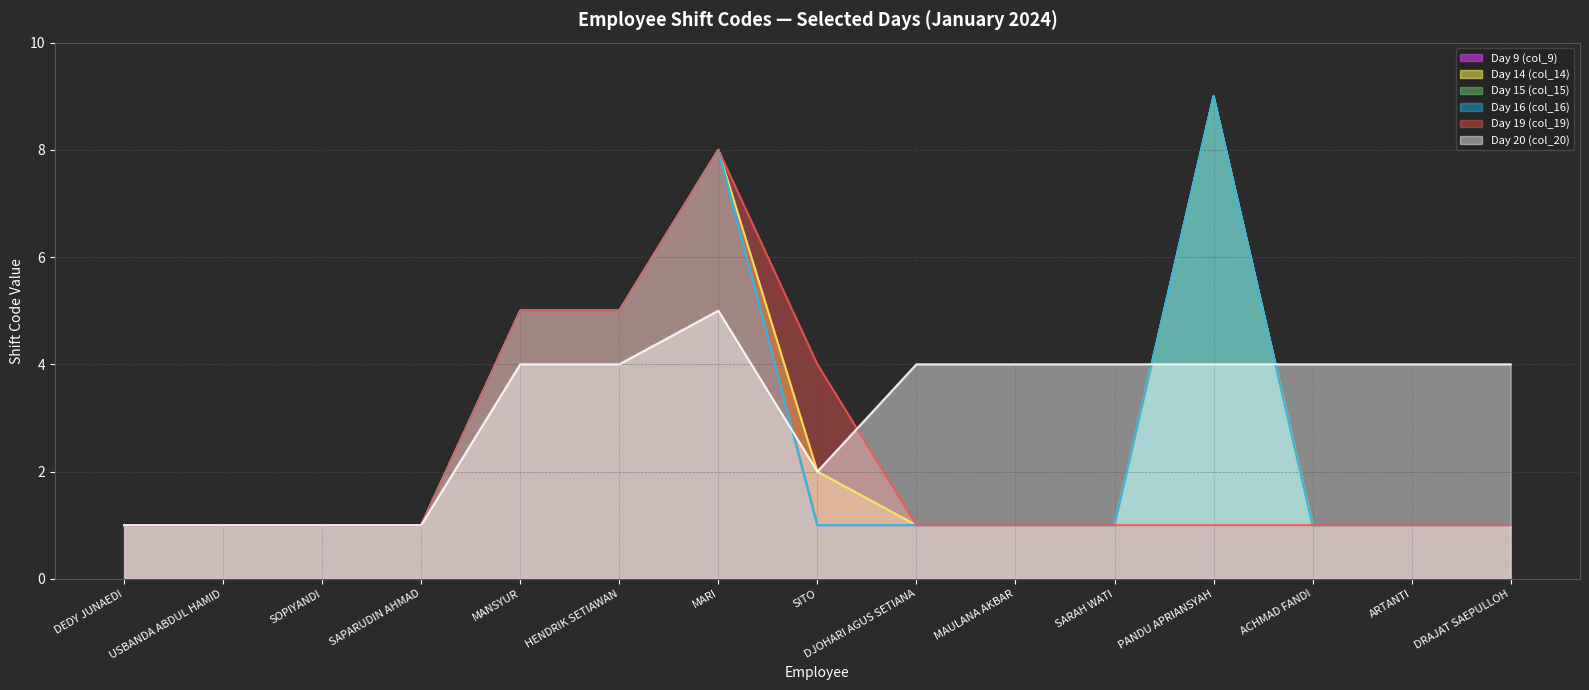

How many lines are shown in the chart?

6